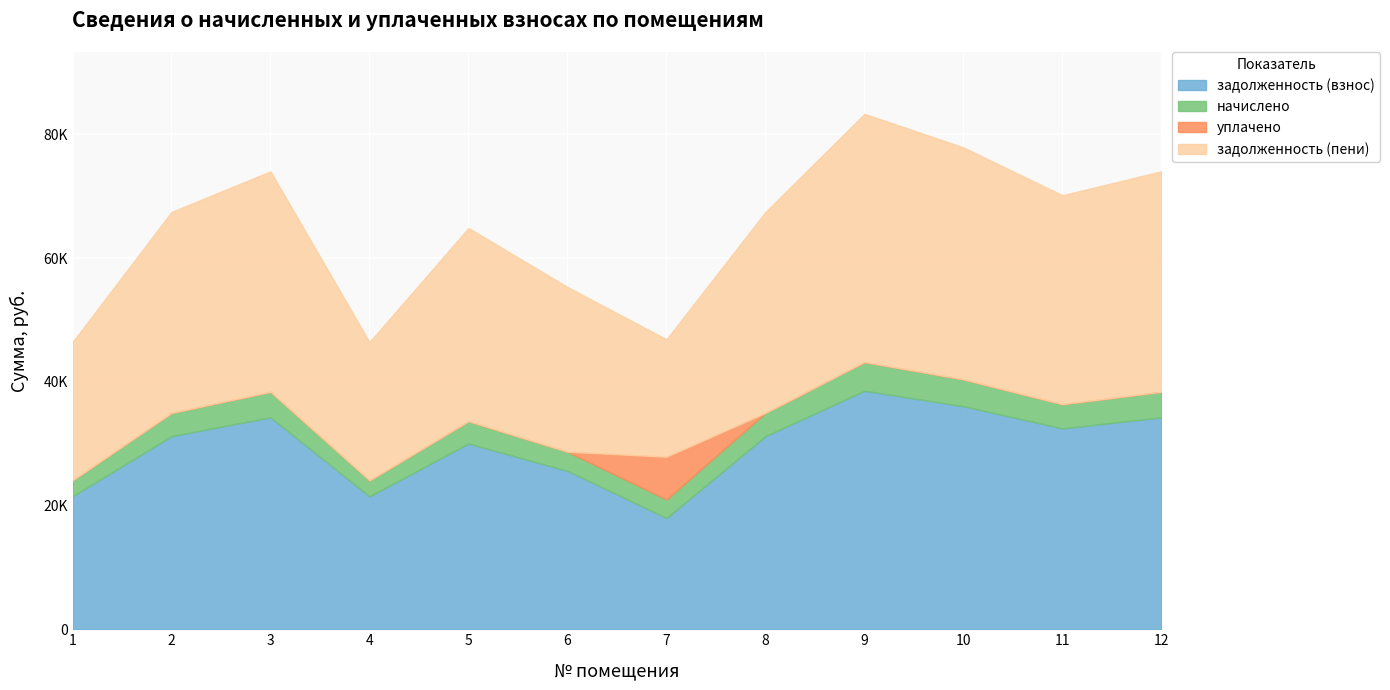

How many values in the задолженность (взнос) series exceed 31216?

7